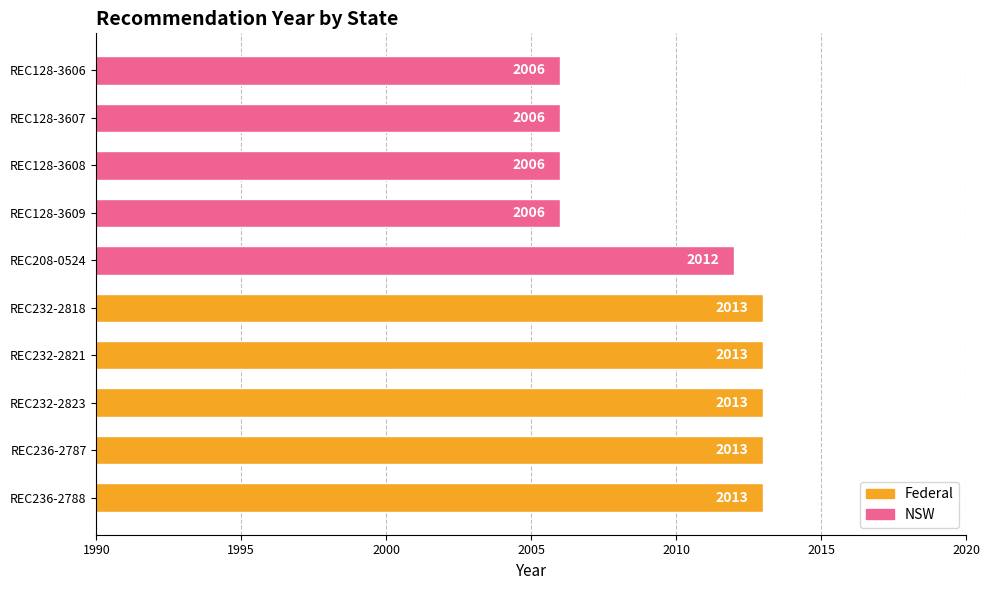

Reading top to bottom, transcribe all the data shown in this chart.

REC128-3606=2006	REC128-3607=2006	REC128-3608=2006	REC128-3609=2006	REC208-0524=2012	REC232-2818=2013	REC232-2821=2013	REC232-2823=2013	REC236-2787=2013	REC236-2788=2013